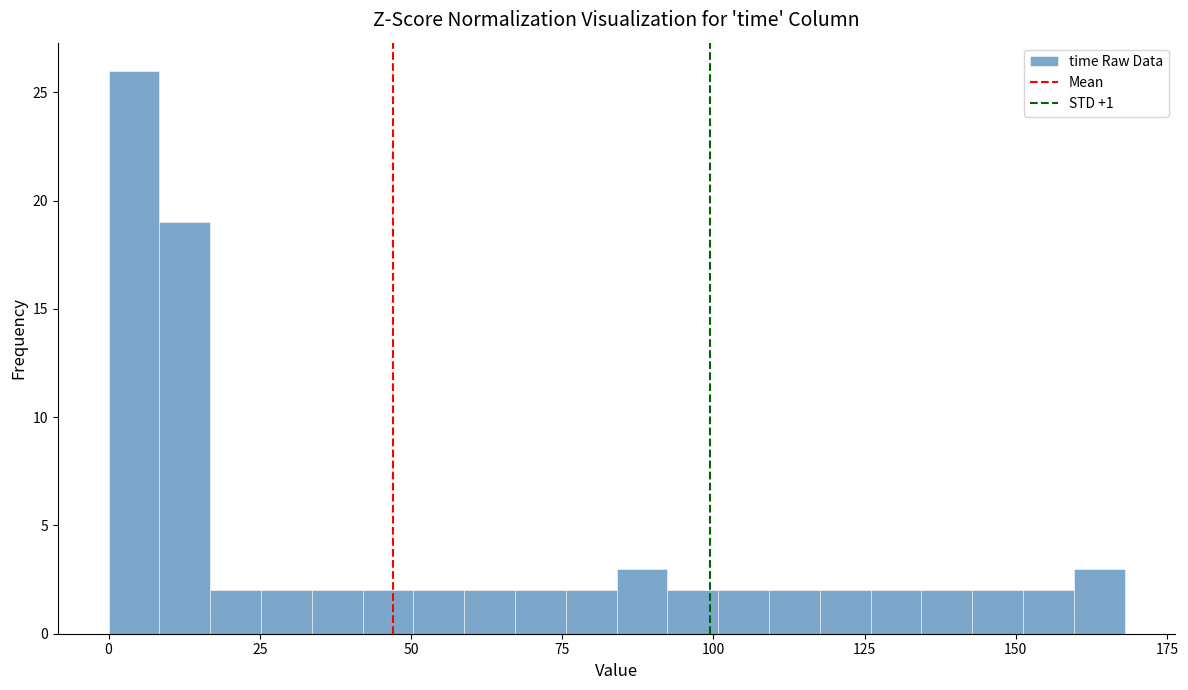

Read against the x-axis, roughly where is the centre of the tallest bar?

5